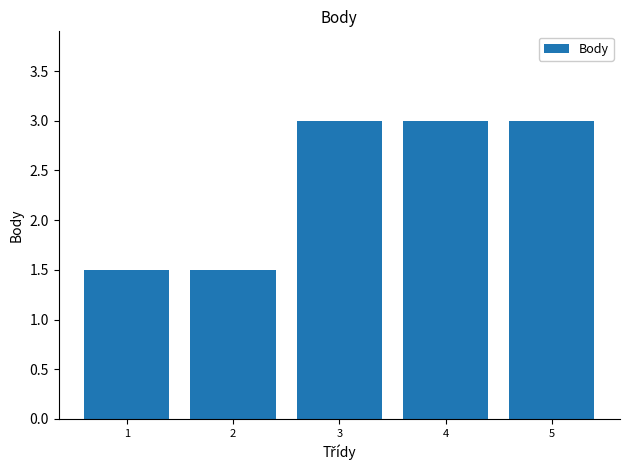

What is the sum of all values?

12.0